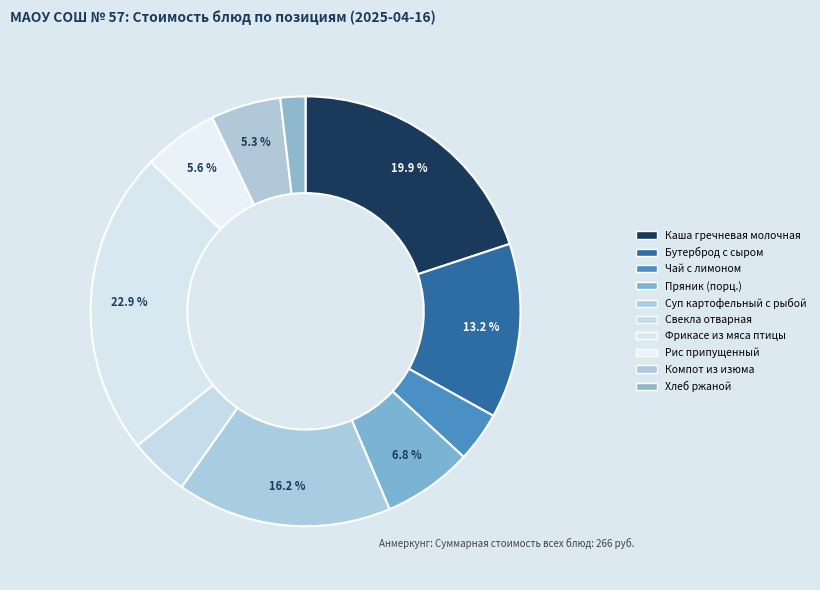

Which slice is the largest?

Фрикасе из мяса птицы